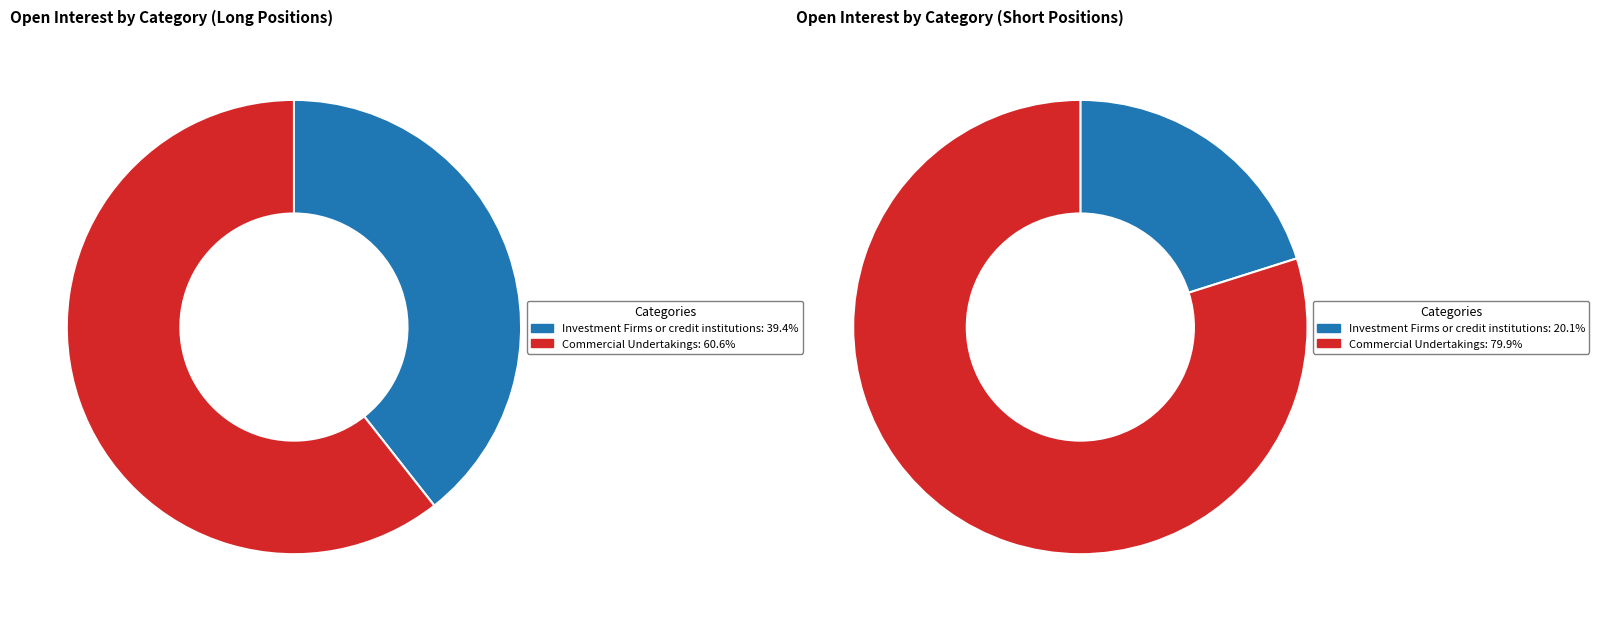

Does any single category account for the majority?

Yes